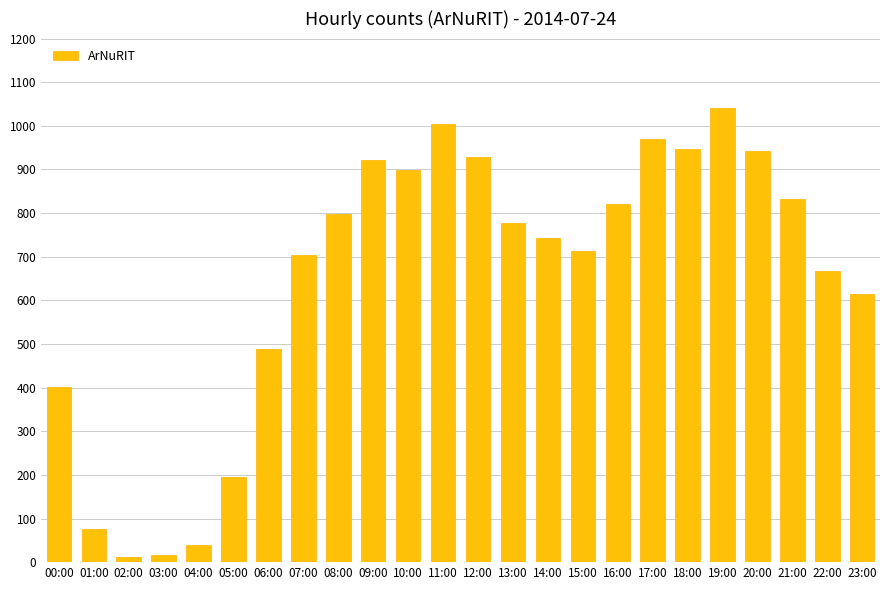

What is the difference between the second highest and minimum values?

993